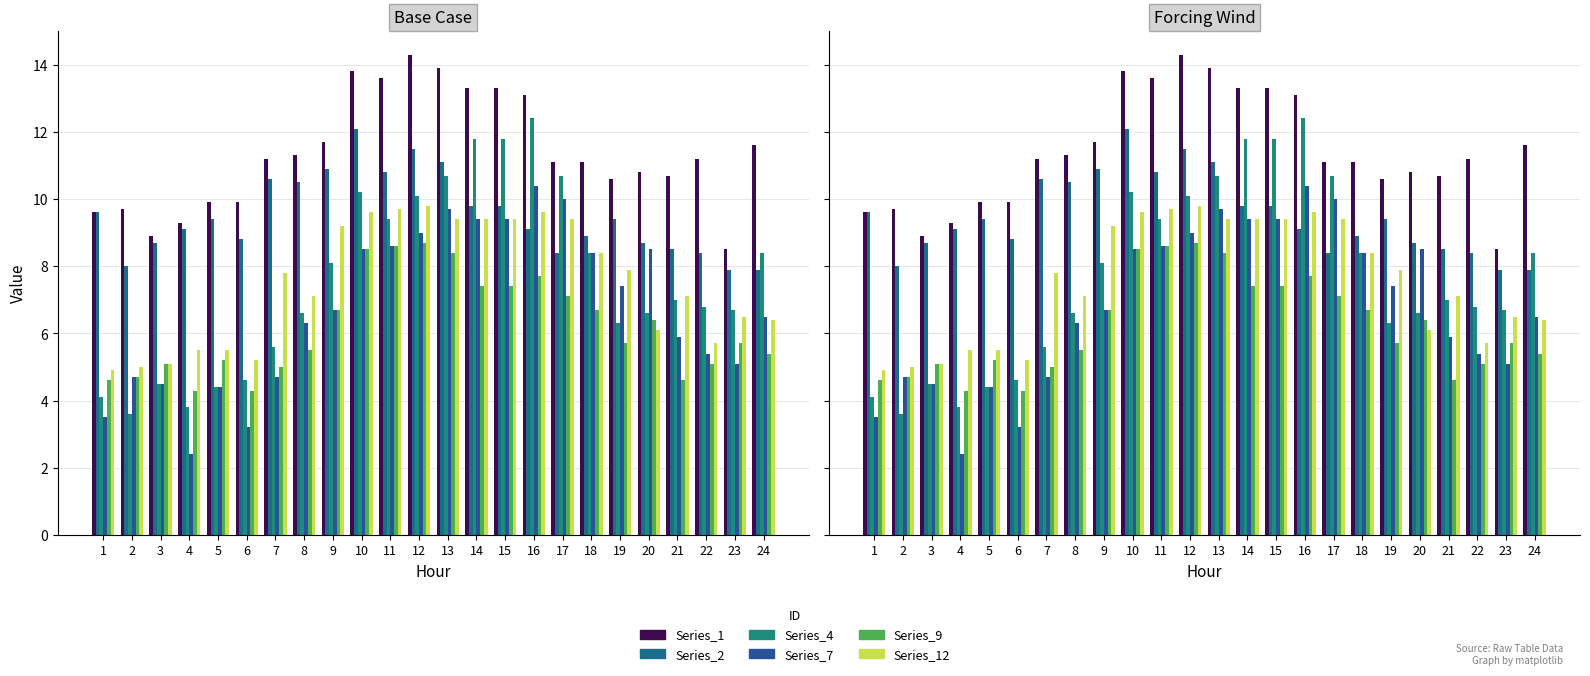

At how many categories does at least one series exceed 8?

24